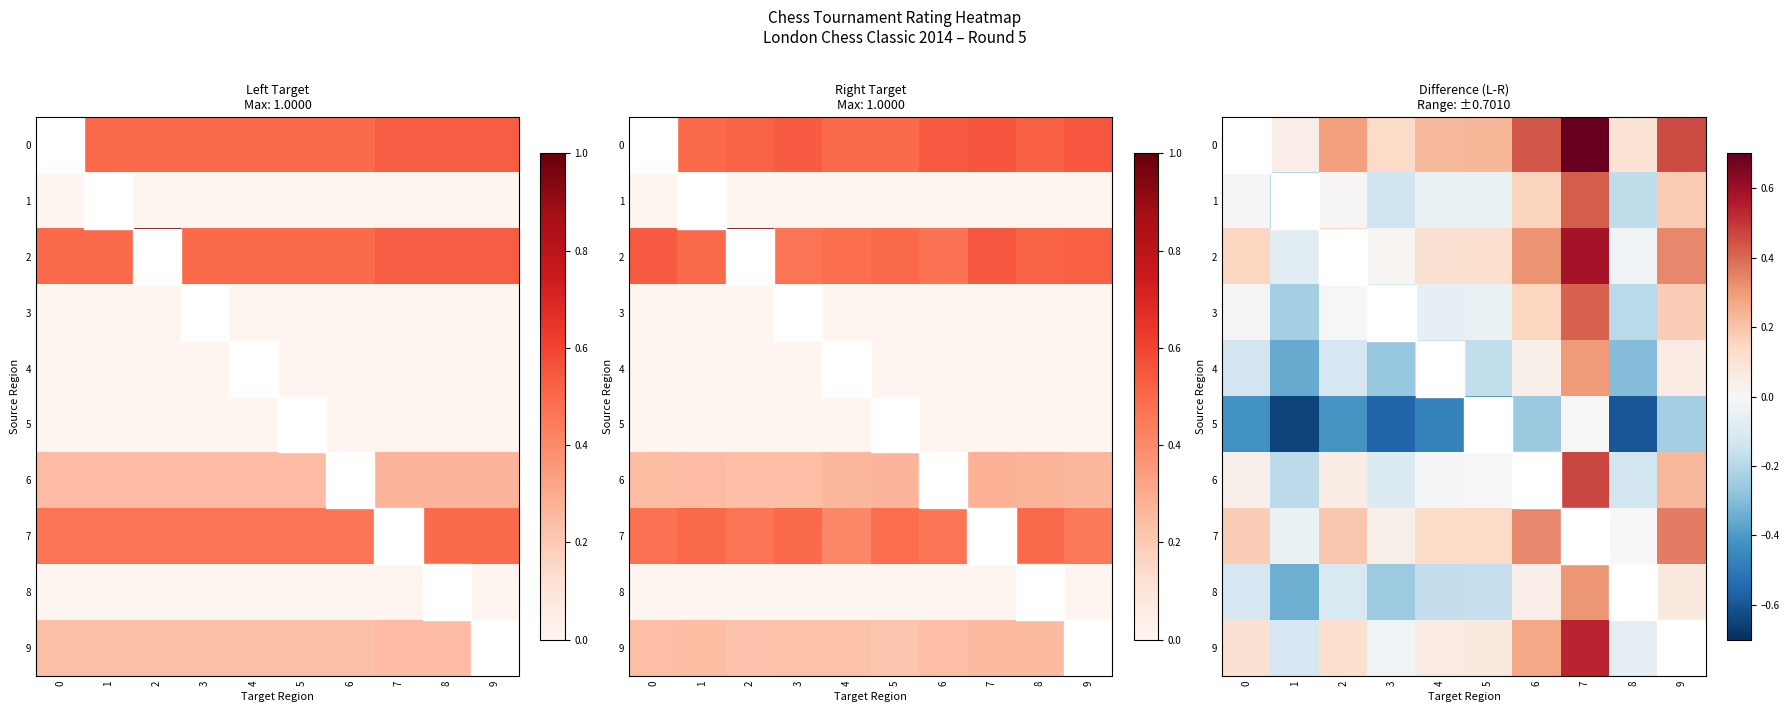

How many distinct data groups are displayed?

10